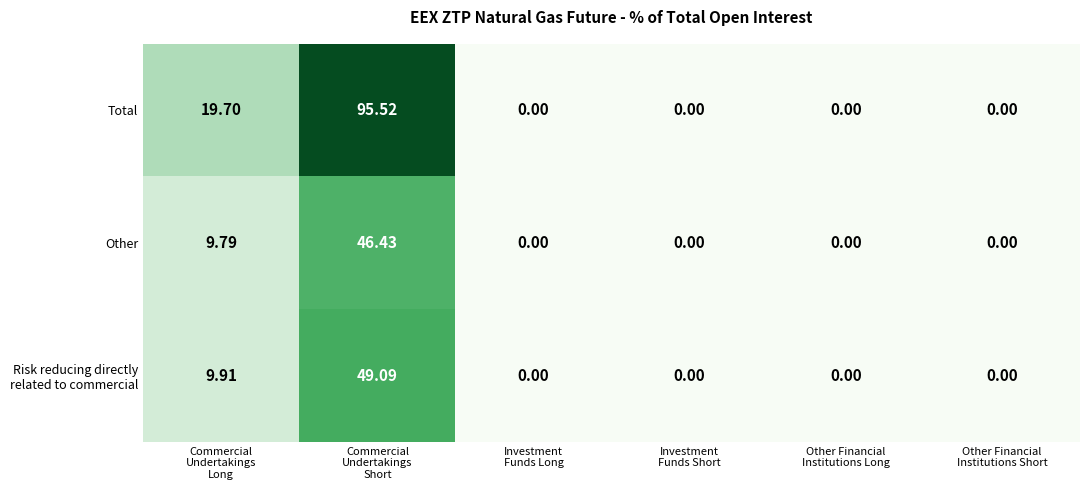

Which series has the widest spread of values?

Total